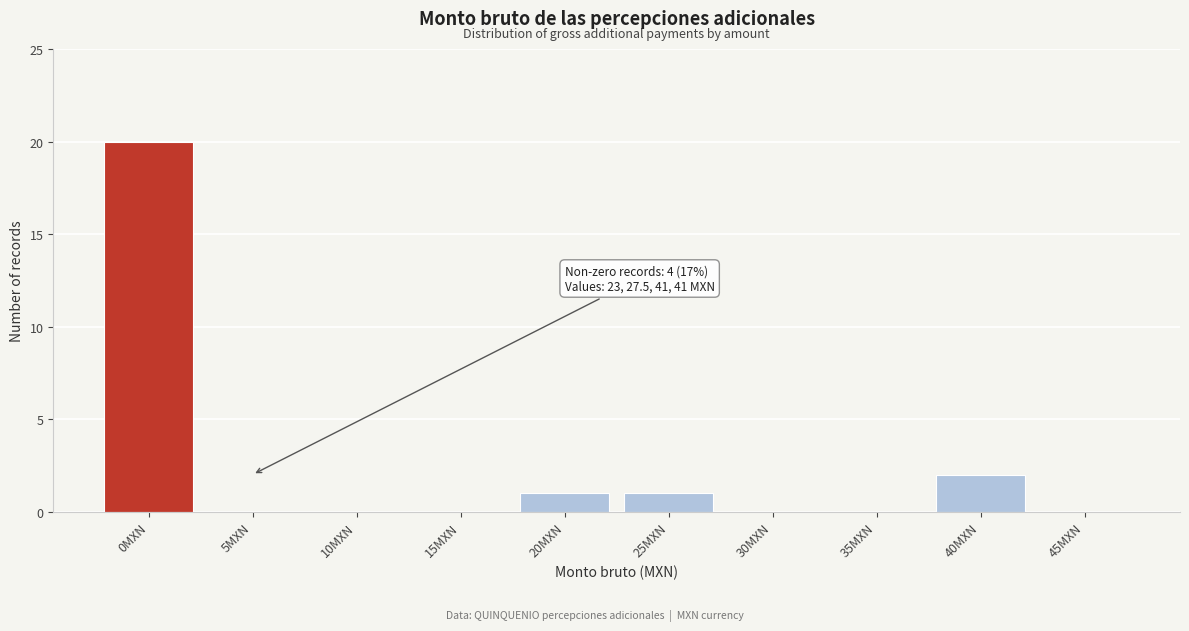

Reading right to left, transcribe all the data shown in this chart.

45MXN=0	40MXN=2	35MXN=0	30MXN=0	25MXN=1	20MXN=1	15MXN=0	10MXN=0	5MXN=0	0MXN=20